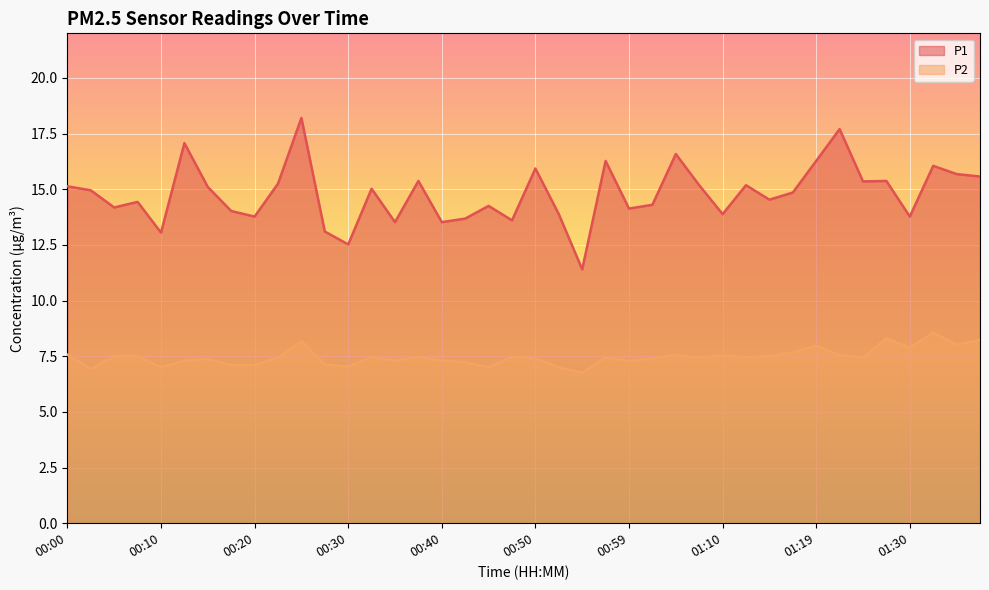

Where is the first local maximum for P2?

00:15